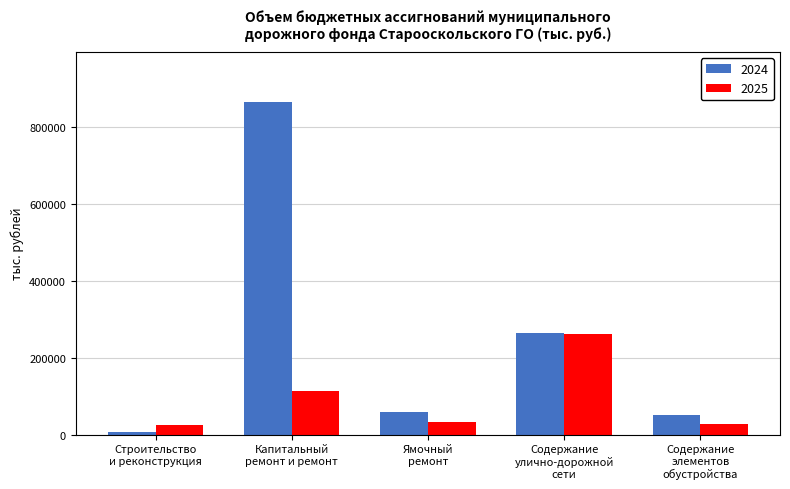

How many bars are there in total?

10